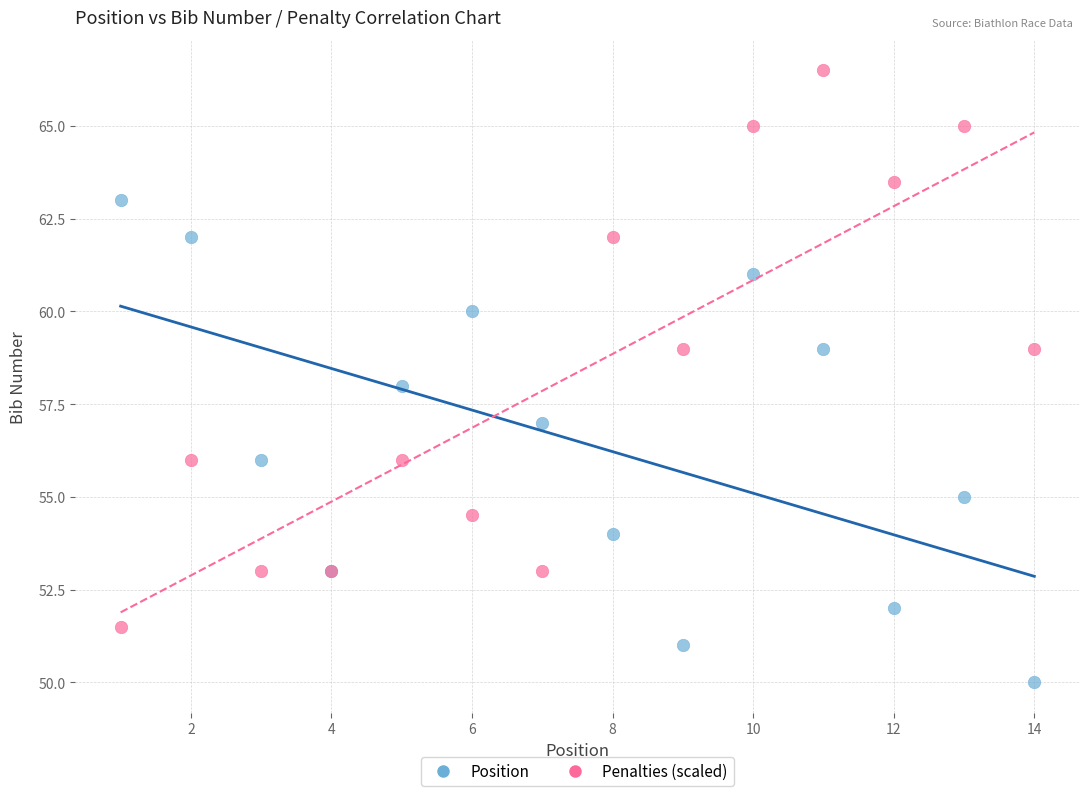

Which series has the largest Y range (max minus min)?

Penalties (scaled)